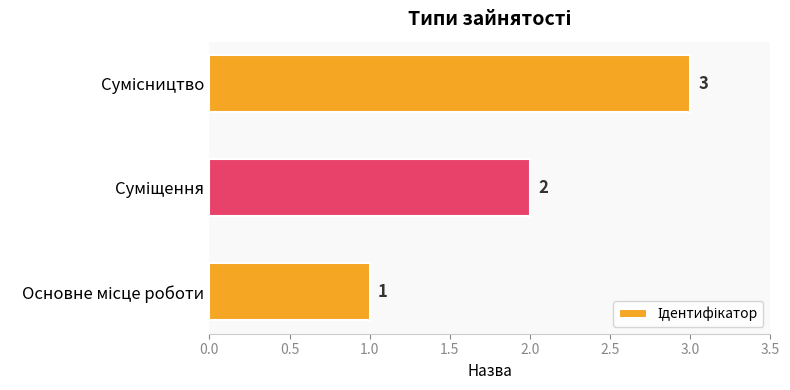

How many values are between 1 and 3?

3